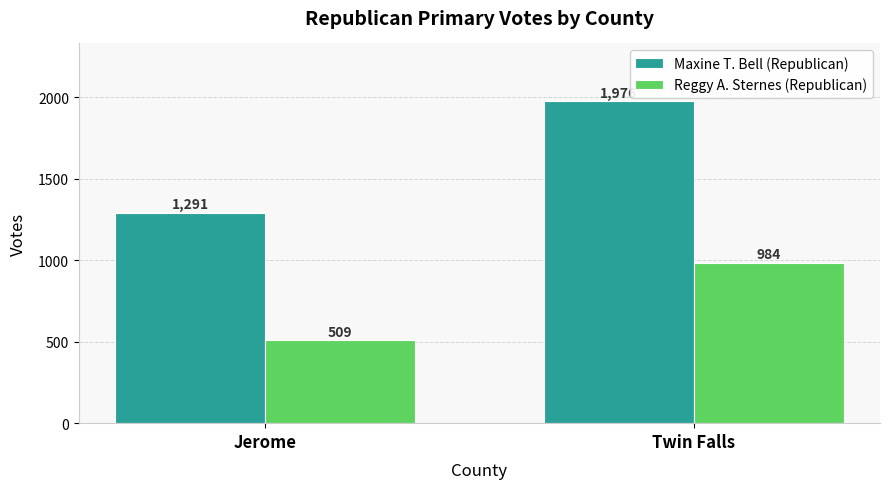

Reading left to right, extract all data points from this chart.

Maxine T. Bell (Republican): Jerome=1291	Twin Falls=1976
Reggy A. Sternes (Republican): Jerome=509	Twin Falls=984